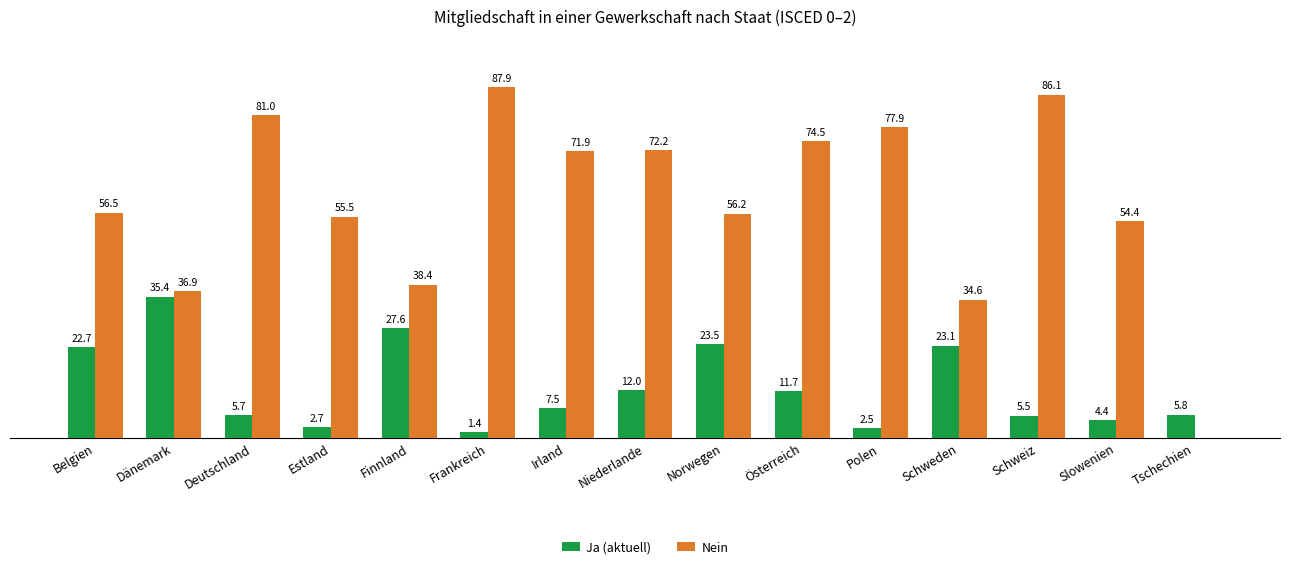

Which category has the highest value across all series?

Frankreich